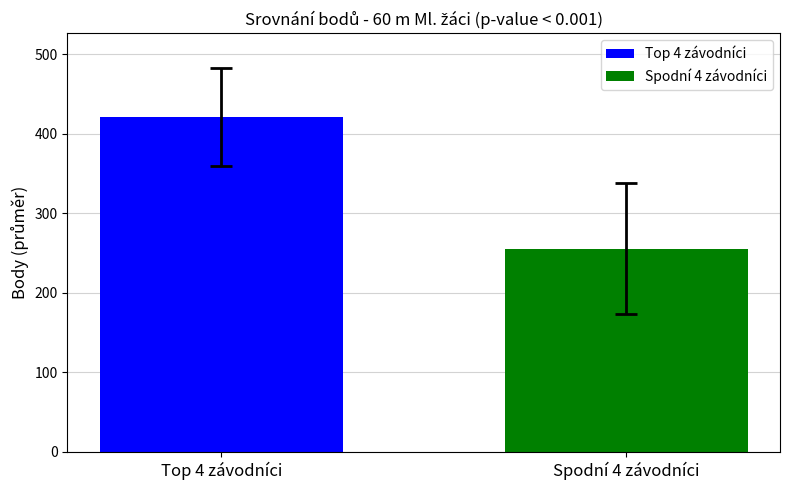

Which series has the widest spread of values?

Top 4 závodníci